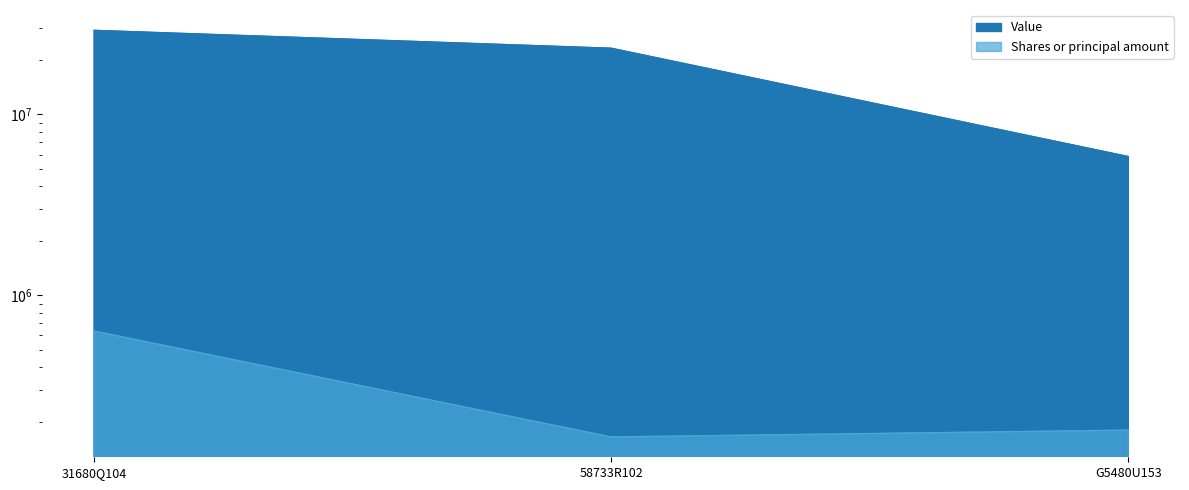

Which series has the widest spread of values?

Value